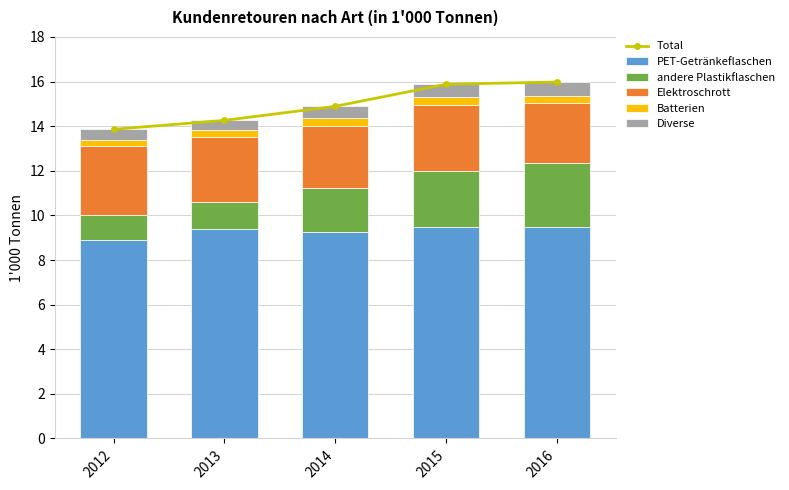

At how many categories does at least one series exceed 10?

5